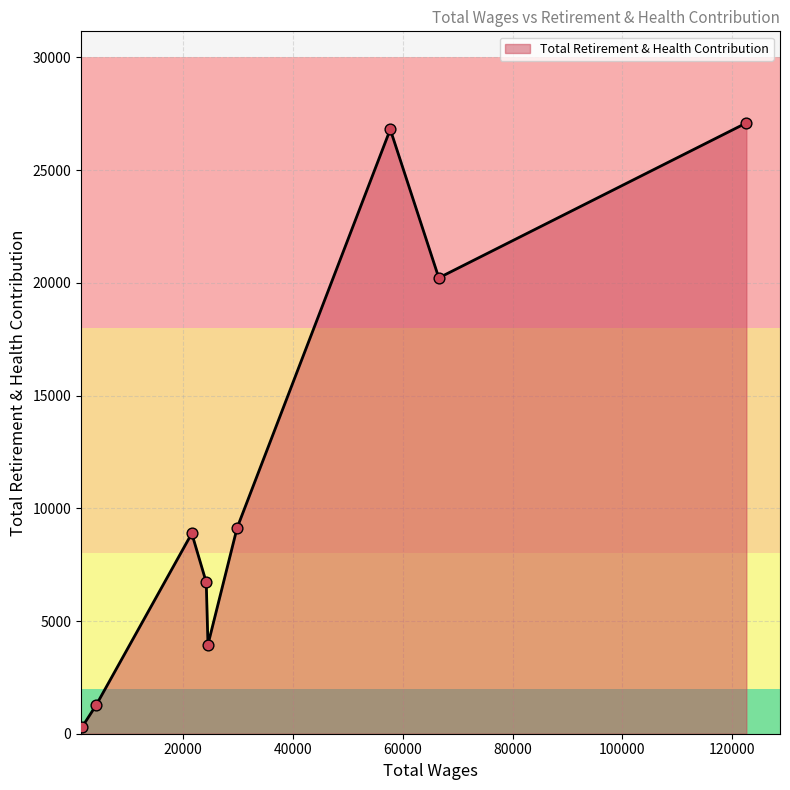

What is the difference between the maximum and minimum values?

26811